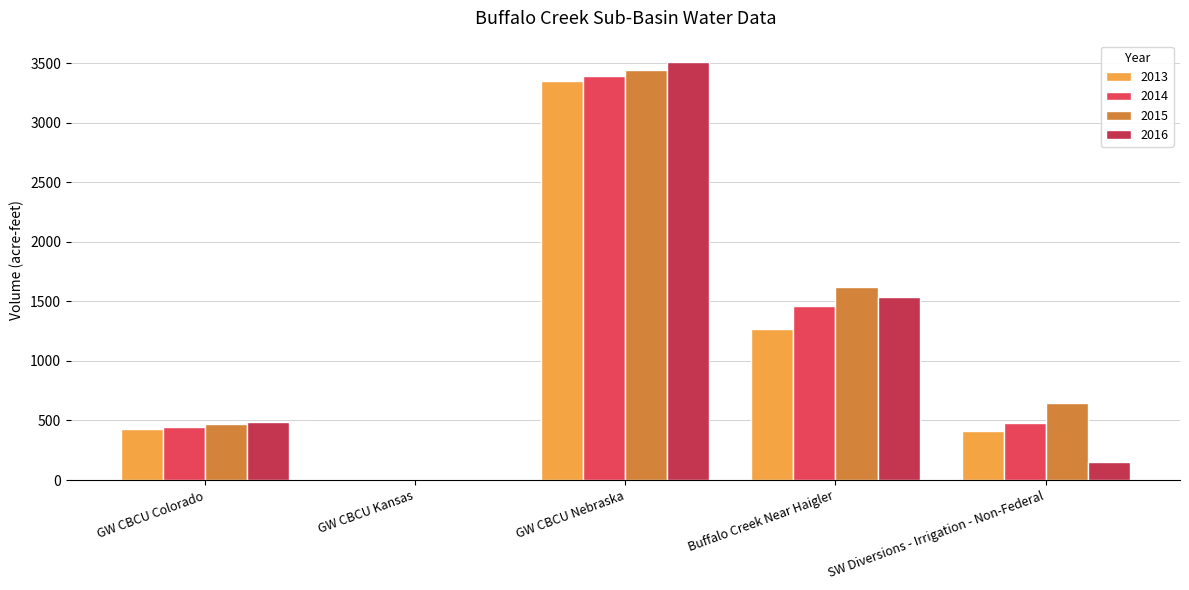

What are all the series names shown in the legend?

2013, 2014, 2015, 2016